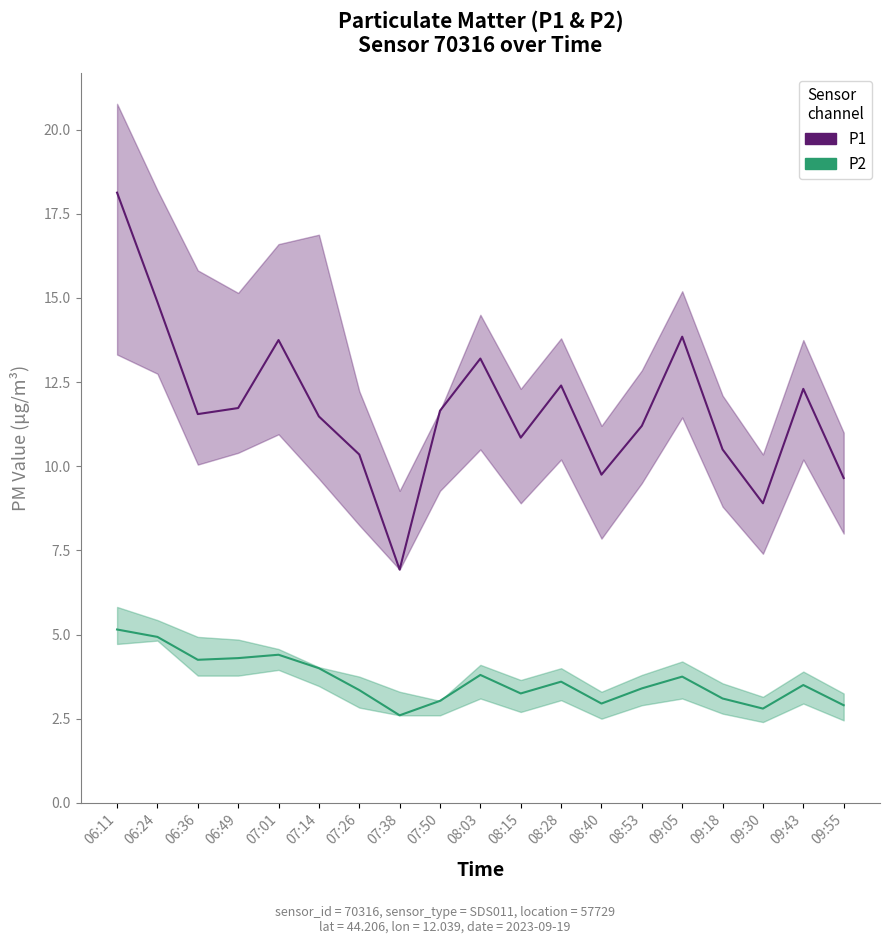

At which label does P2 first exceed 3?

06:11